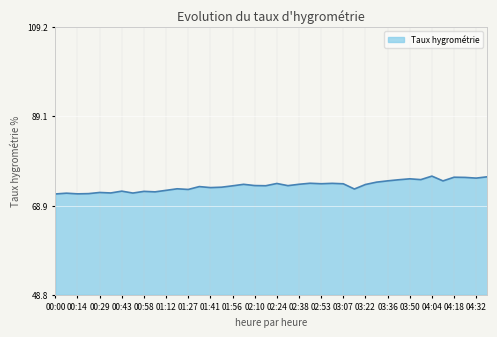

What is the difference between the maximum and minimum values?

4.0